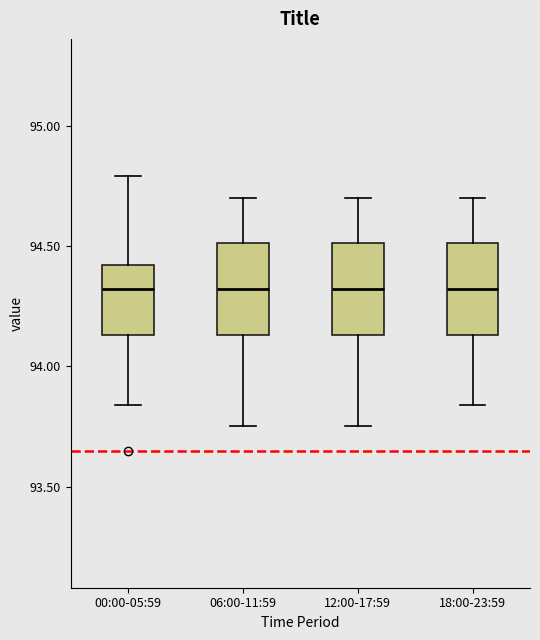

Reading left to right, transcribe this box plot: for each box, give where its median line is, the range the box spans, and where its two whiskers end, as read against the y-axis. The values are not printed on the chart, so give them approximately, as read against the axis.

00:00-05:59: median 94.30, box 94.15 to 94.40, whiskers 93.85 to 94.80
06:00-11:59: median 94.30, box 94.15 to 94.50, whiskers 93.75 to 94.70
12:00-17:59: median 94.30, box 94.15 to 94.50, whiskers 93.75 to 94.70
18:00-23:59: median 94.30, box 94.15 to 94.50, whiskers 93.85 to 94.70